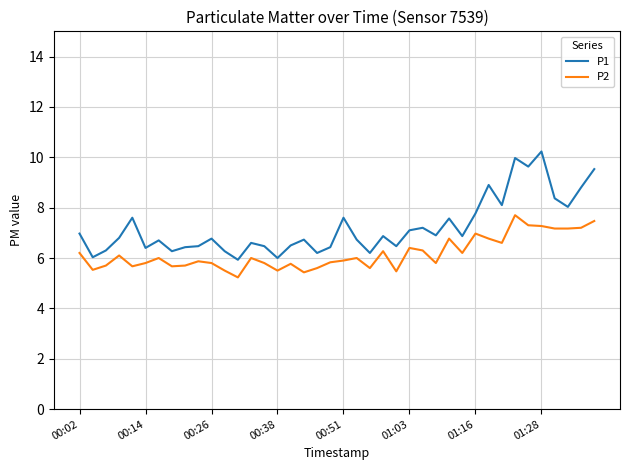

Which series has the largest total across all categories?

P1